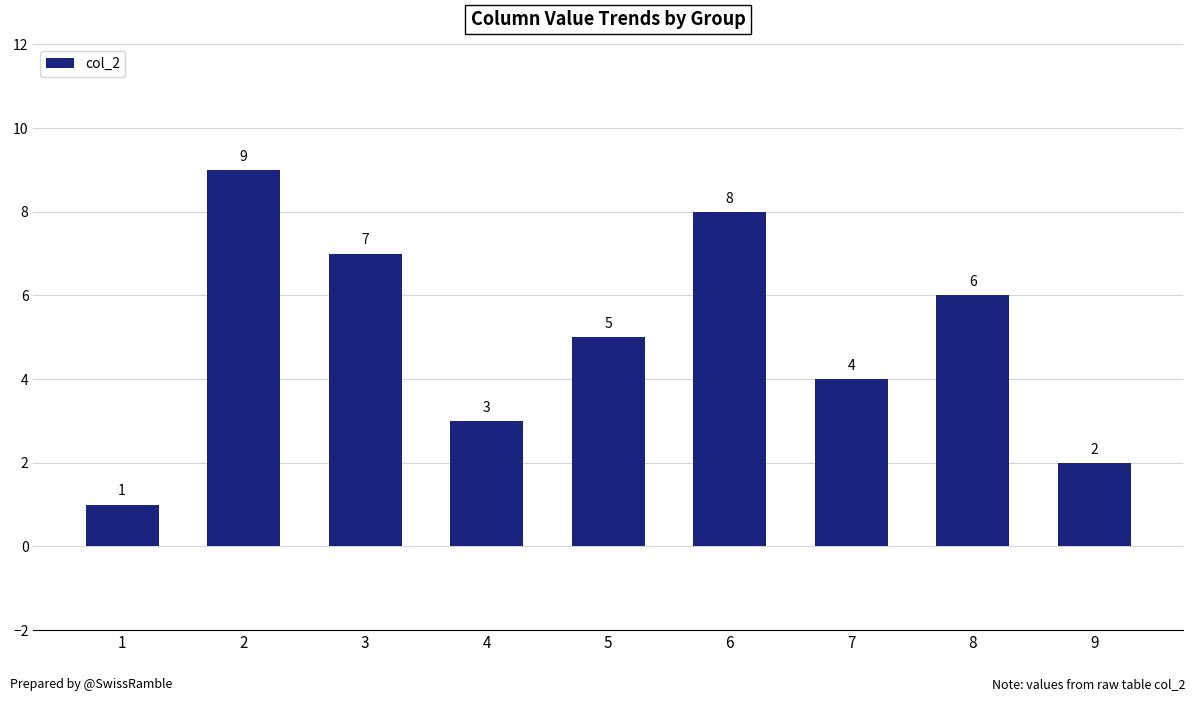

The value at 6 is 8. True or false?

True